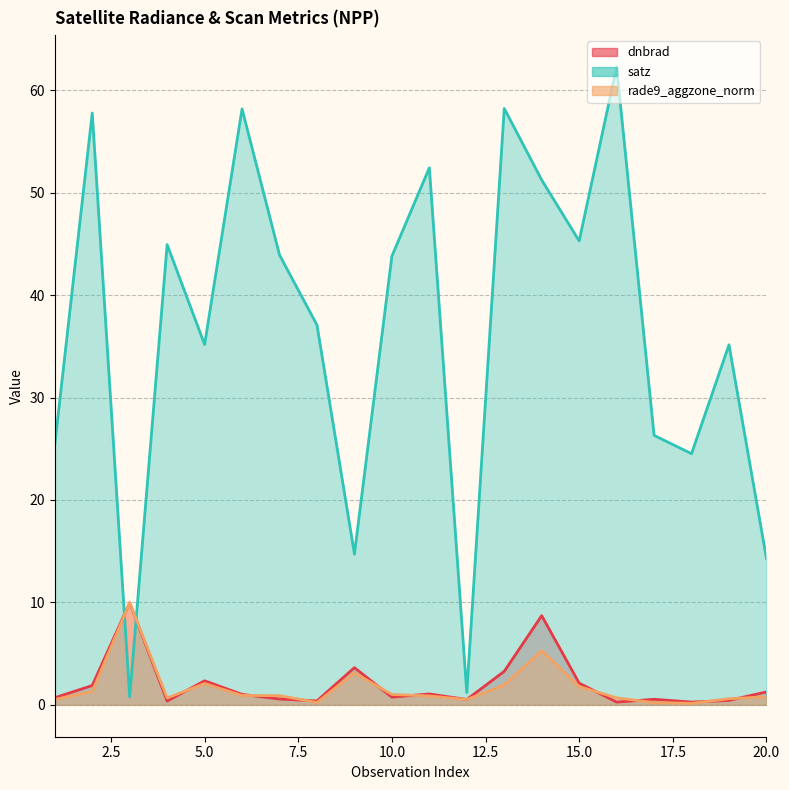

How many interior local valleys does the rade9_aggzone_norm series have?

4